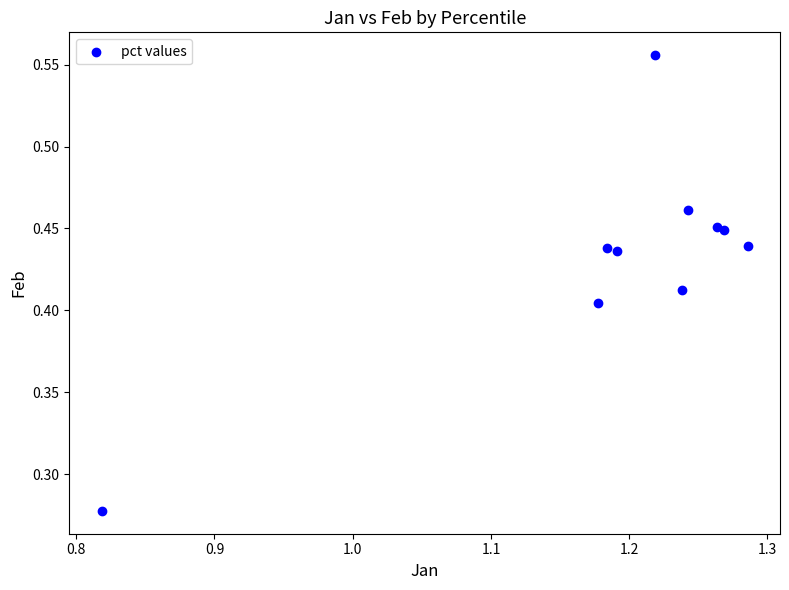

What is the average X value?

1.2